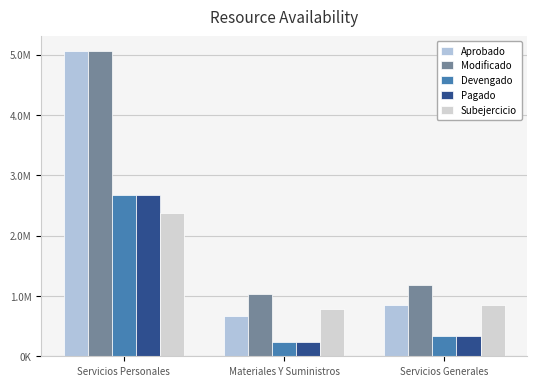

Are the bars horizontal?

No